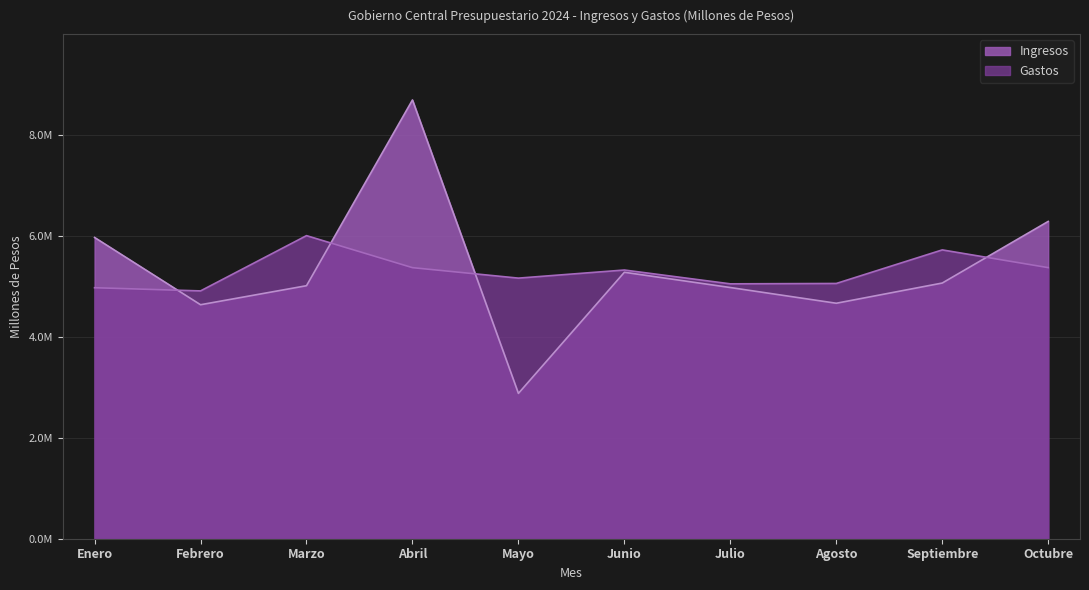

How many times do Gastos and Ingresos cross each other?

4